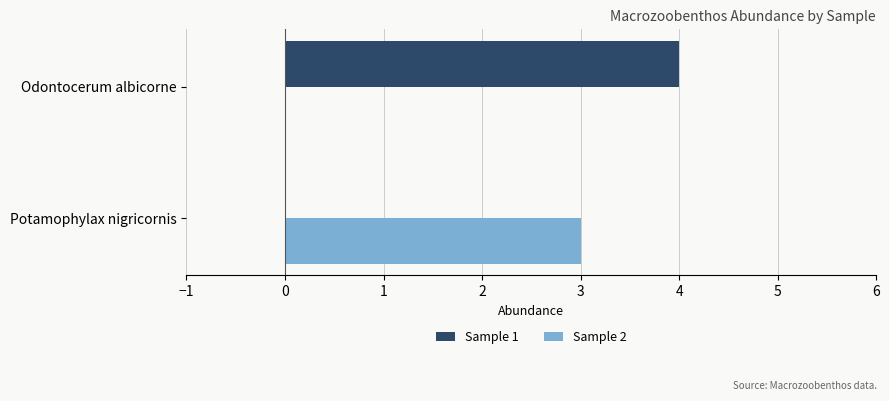

At which category is the sum across all series the highest?

Odontocerum albicorne